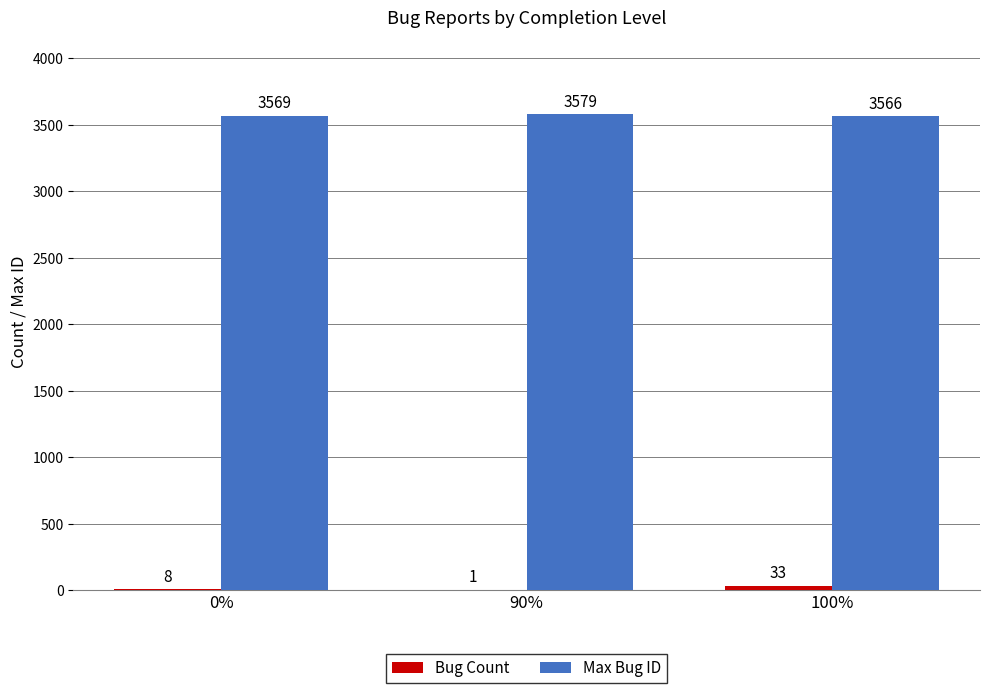

How many Max Bug ID values are between 3566 and 3579?

3